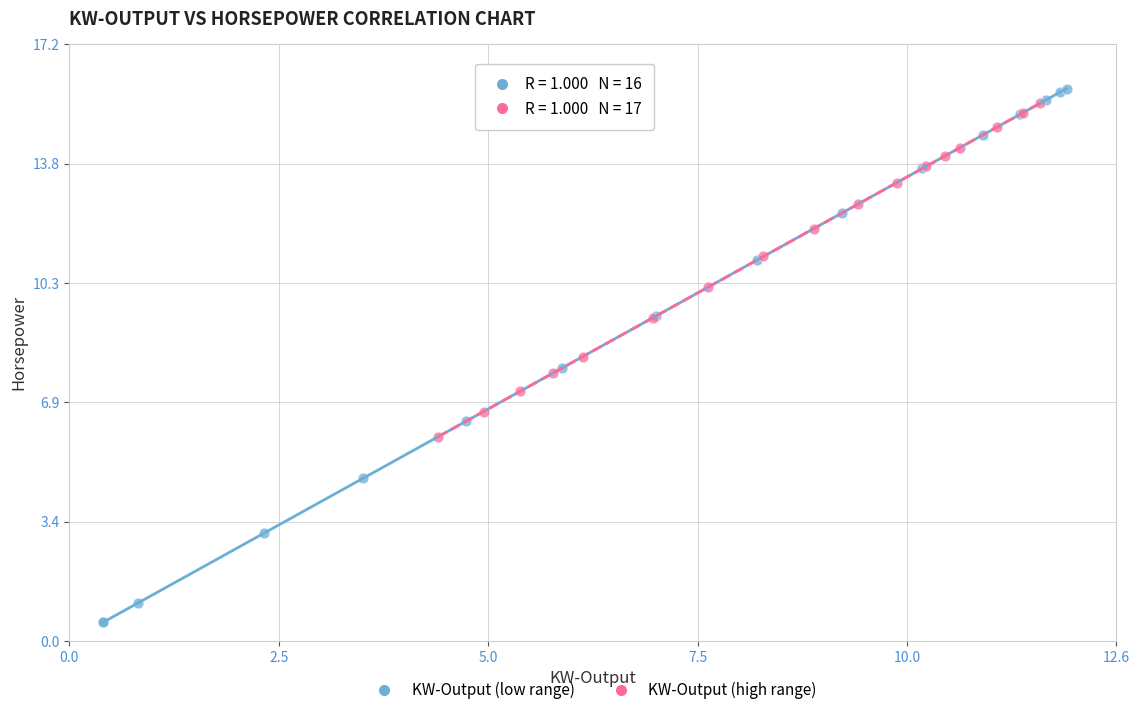

Which series contains the lowest Y value?

KW-Output (low range)